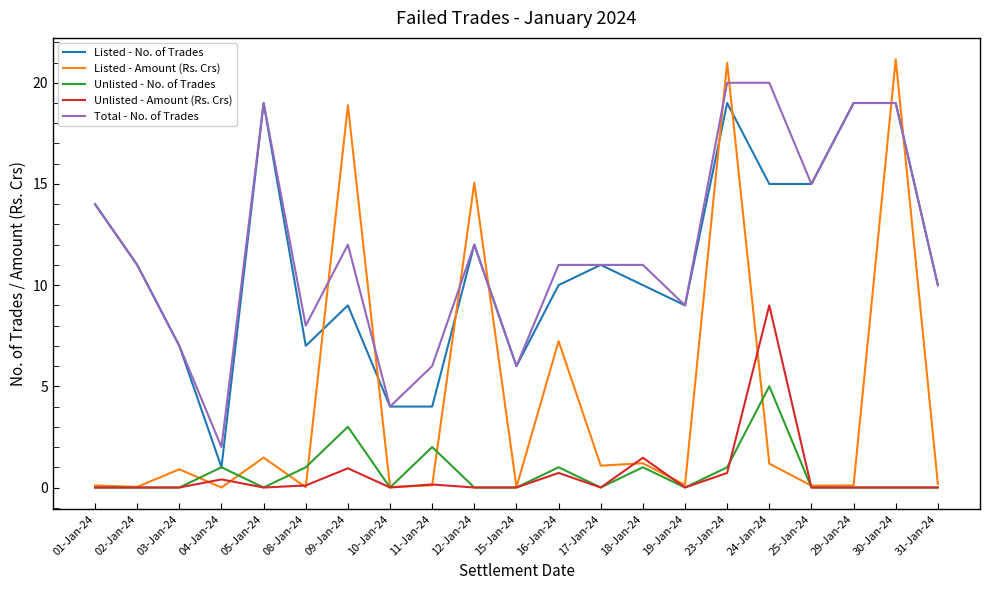

What is the total value across all series at 30-Jan-24?

59.2